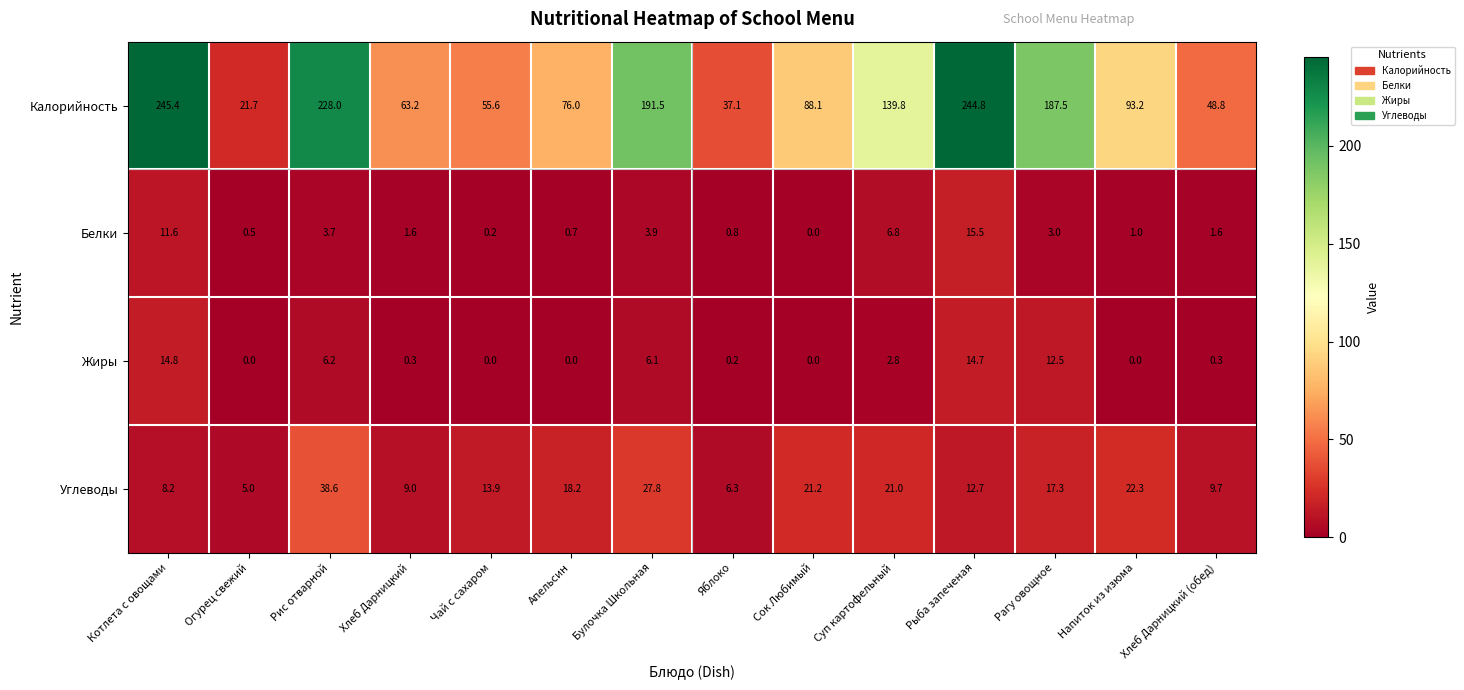

What is the difference between the Углеводы values at Булочка Школьная and Чай с сахаром?

13.9